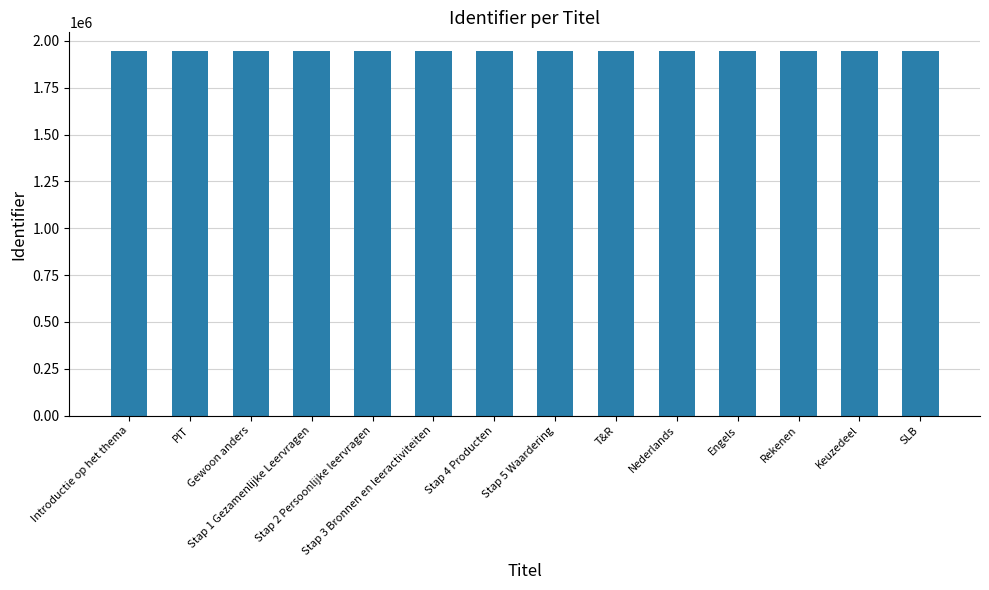

What is the maximum value shown in the chart?

1948277